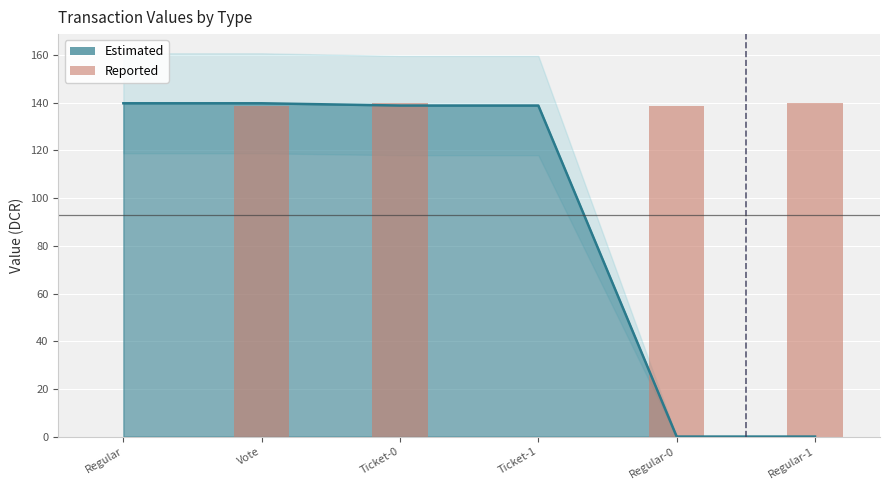

At which category is the sum across all series the highest?

Vote